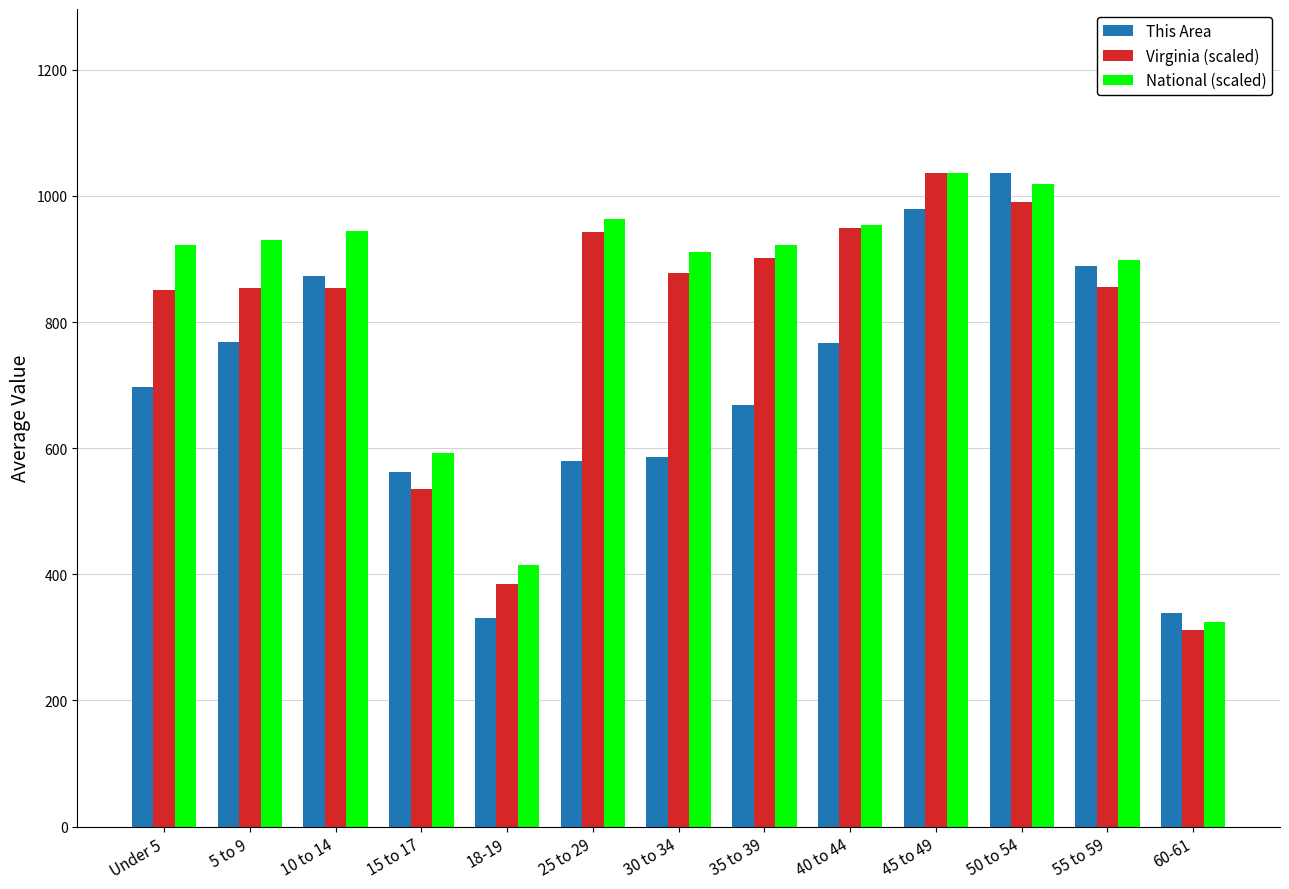

What is the difference between the highest and lowest values at 25 to 29?

383.6